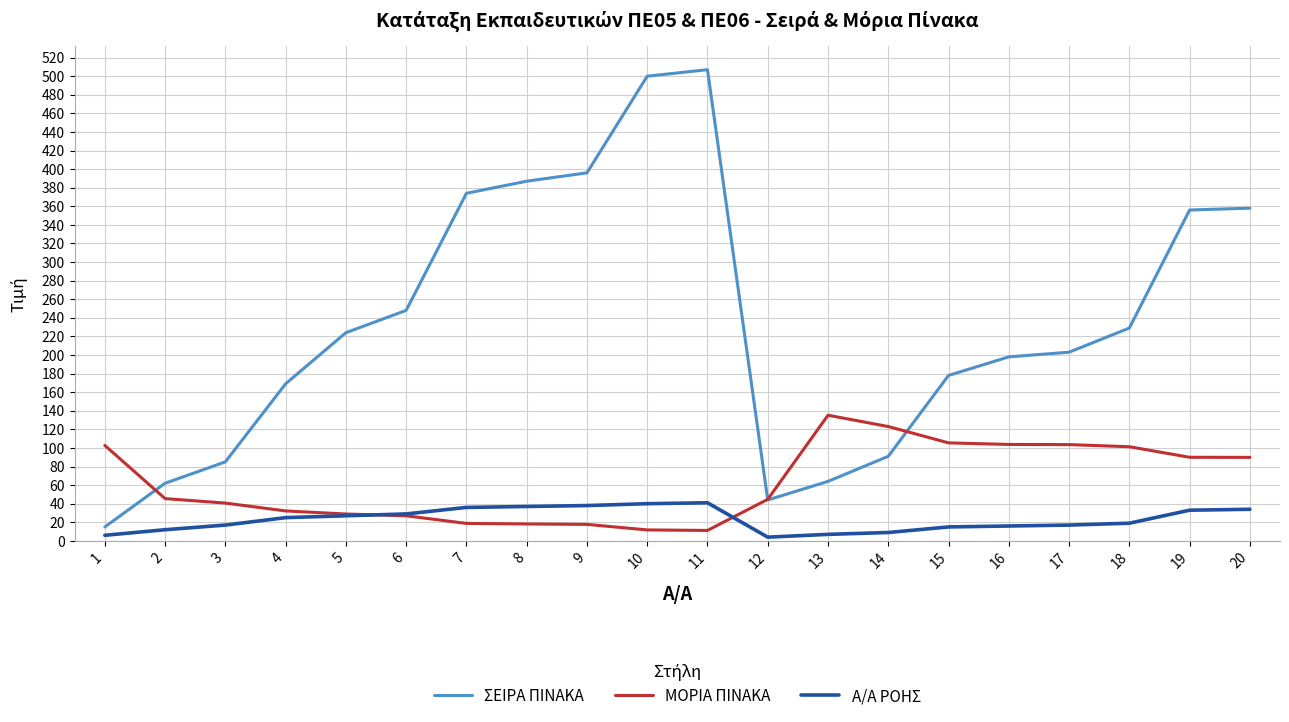

Which label corresponds to the largest value in the chart?

11